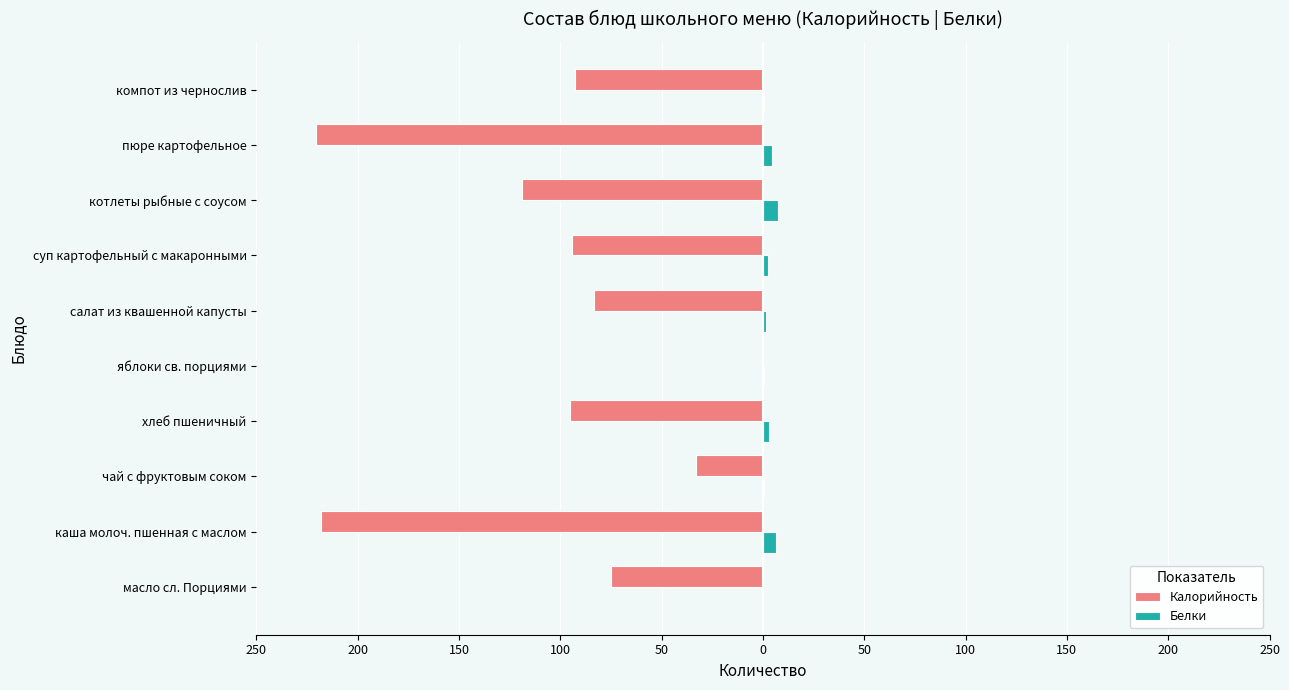

What are all the series names shown in the legend?

Калорийность, Белки